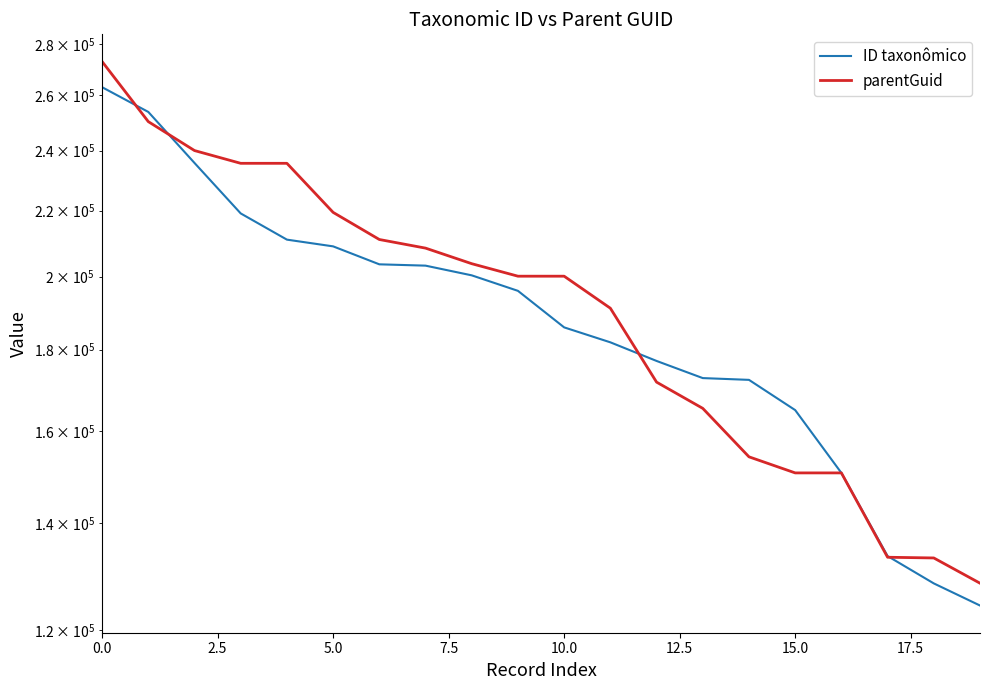

What are all the series names shown in the legend?

ID taxonômico, parentGuid